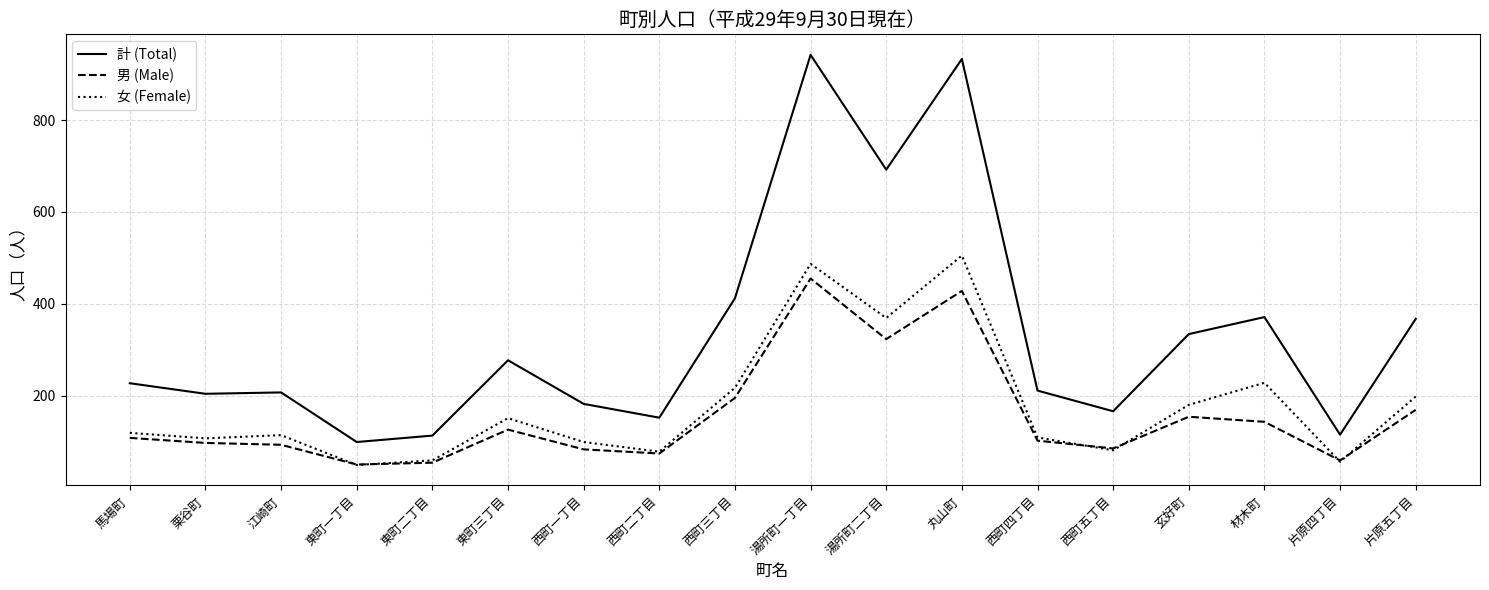

What is the total value across all series at 玄好町?

668